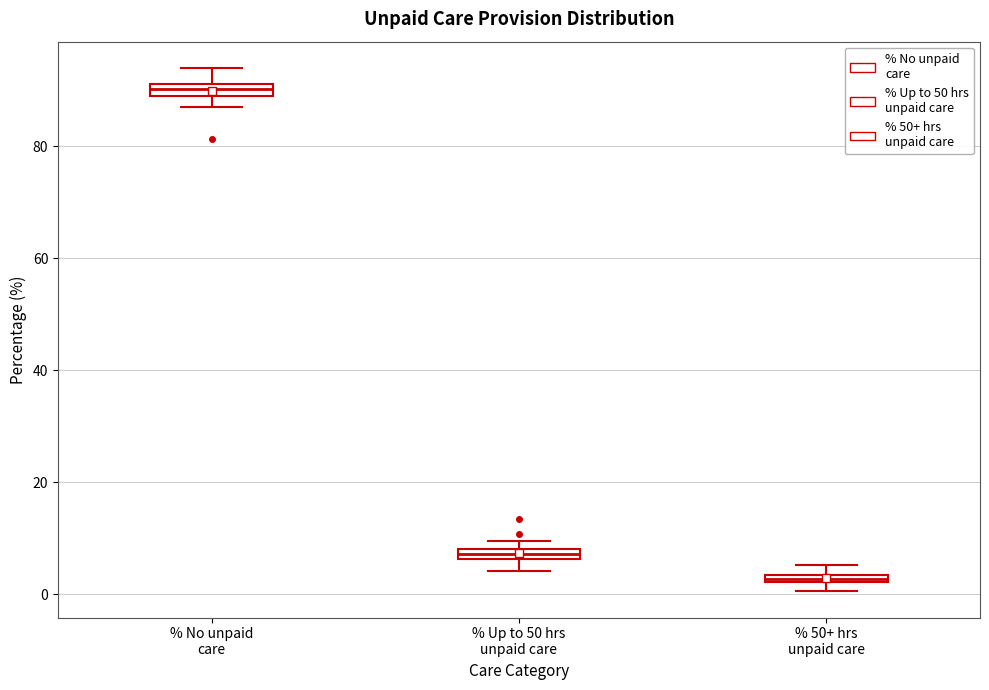

Which box has the lowest median line?

% 50+ hrs unpaid care